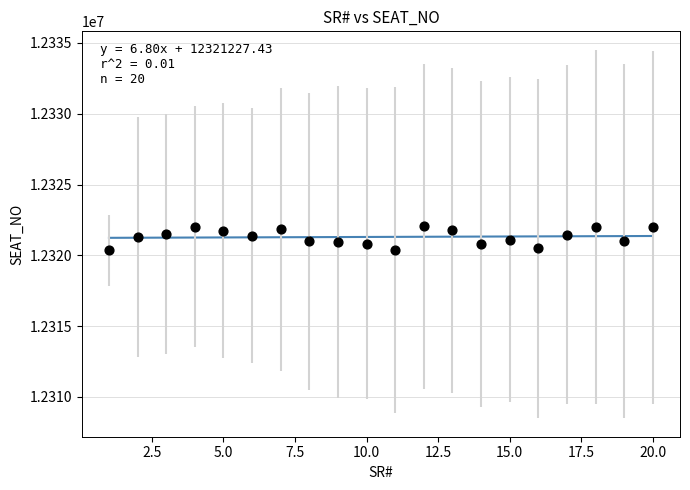

What is the range of Y values (max minus min)?

1689